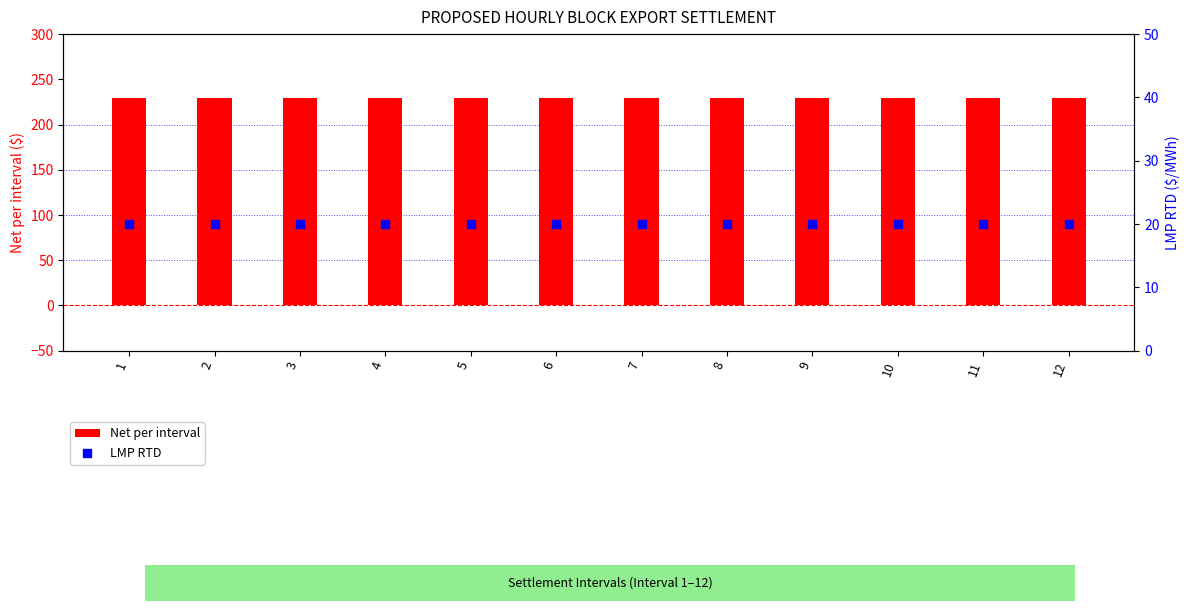

Which series reaches the maximum Y coordinate?

Net per interval